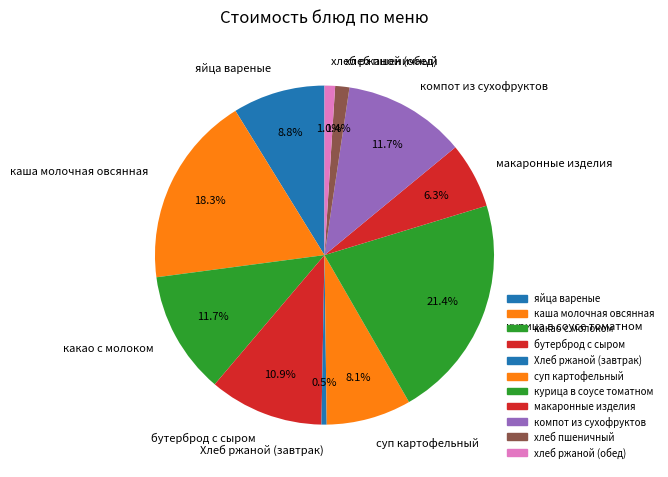

How many segments does this pie chart have?

11